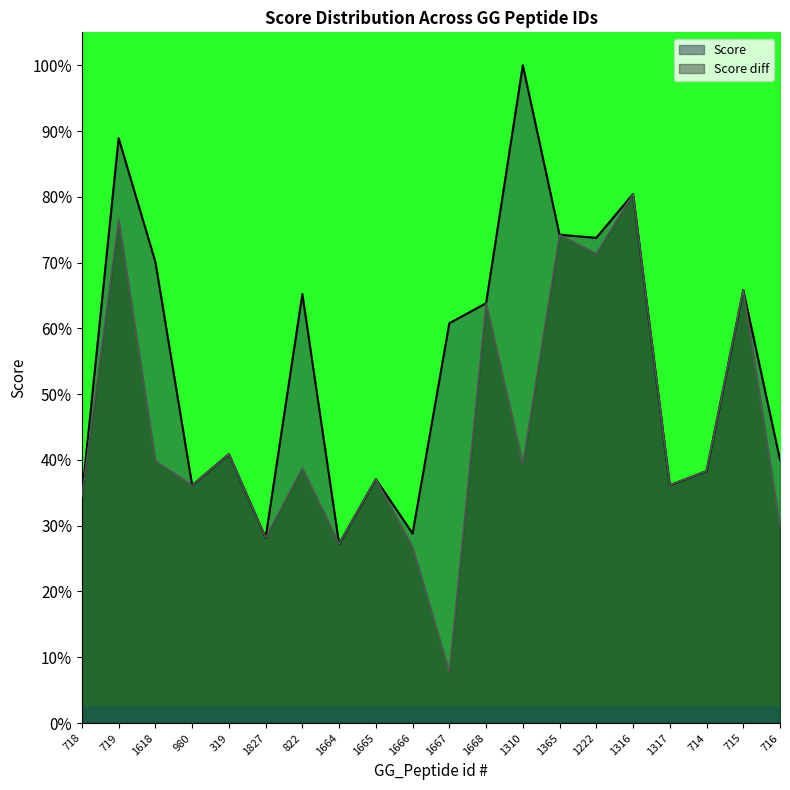

Which series ends up on top after the final intersection of Score and Score diff?

Score